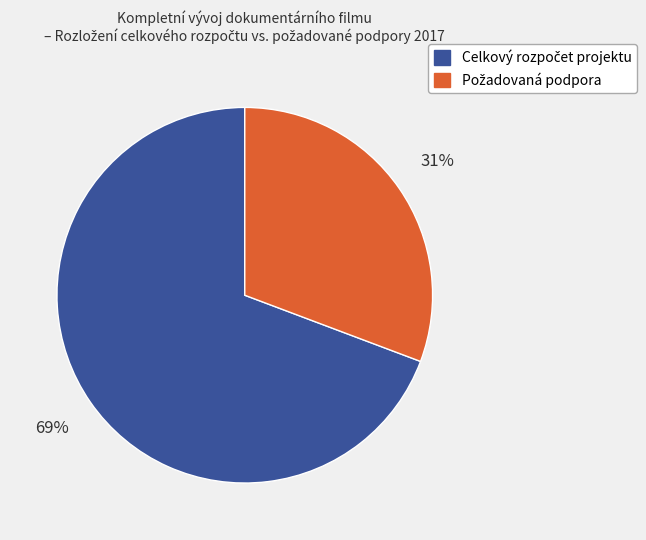

Does any single category account for the majority?

Yes